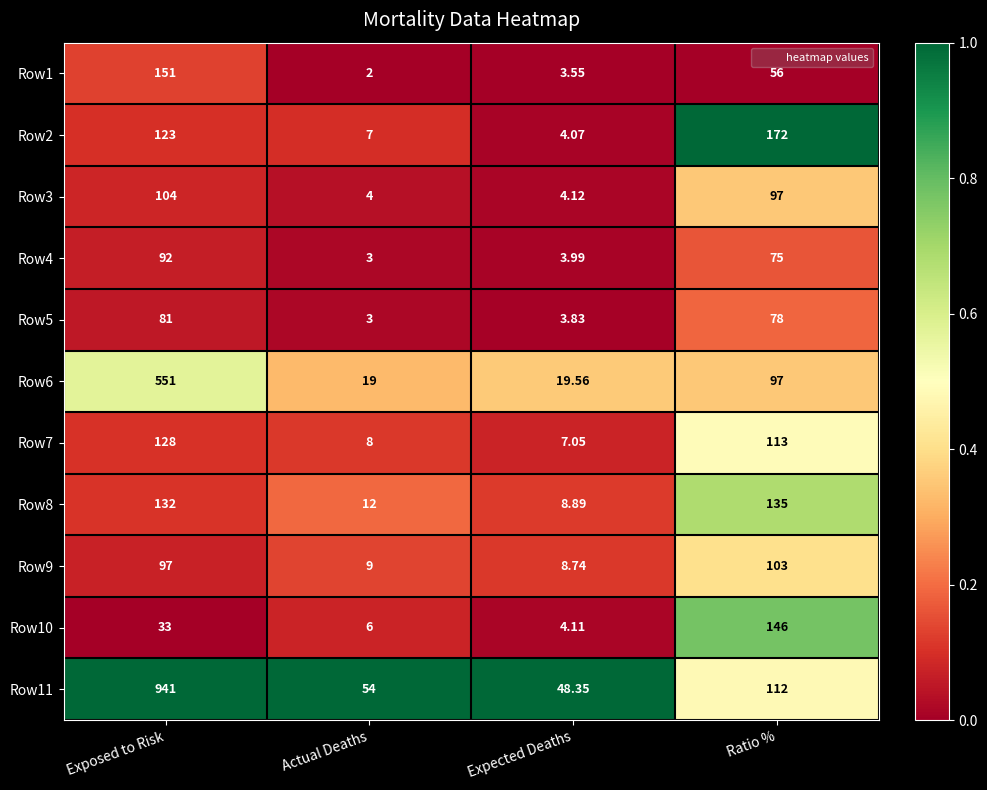

At which category is the sum across all series the highest?

Exposed to Risk